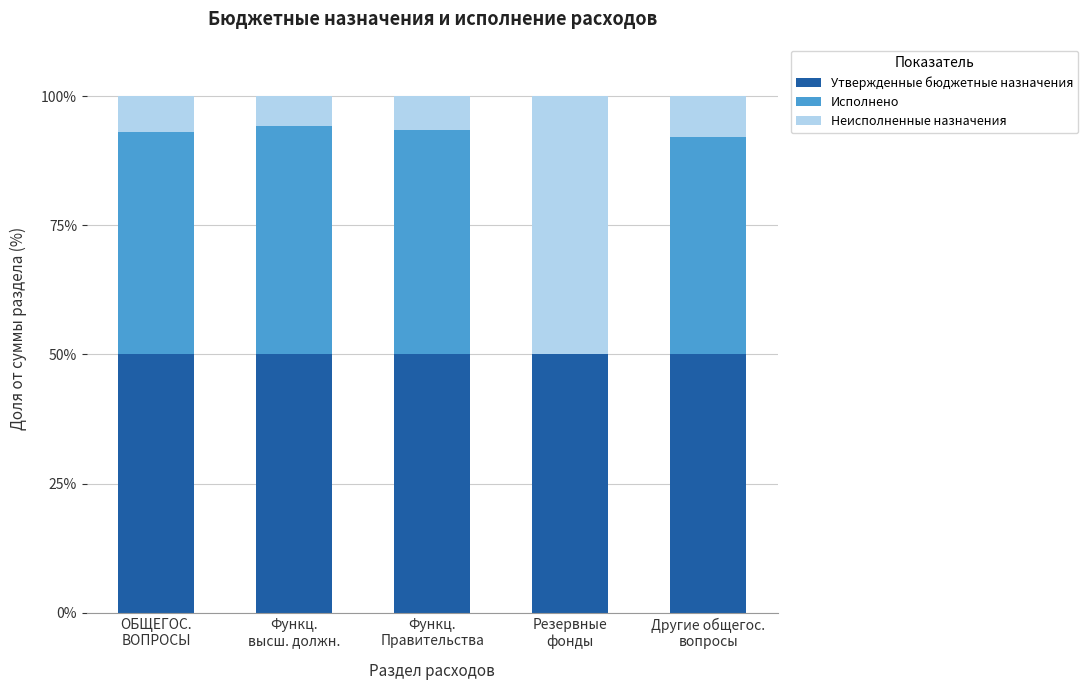

What is the highest value of the Утвержденные бюджетные назначения series?

50.0